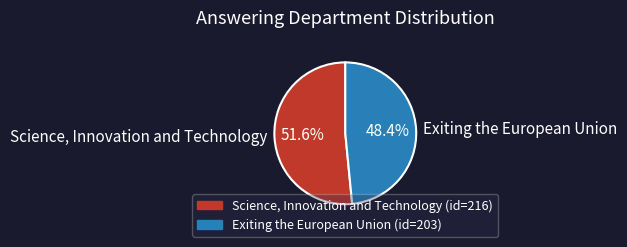

What is the total percentage of Exiting the European Union and Science, Innovation and Technology?

100.0%